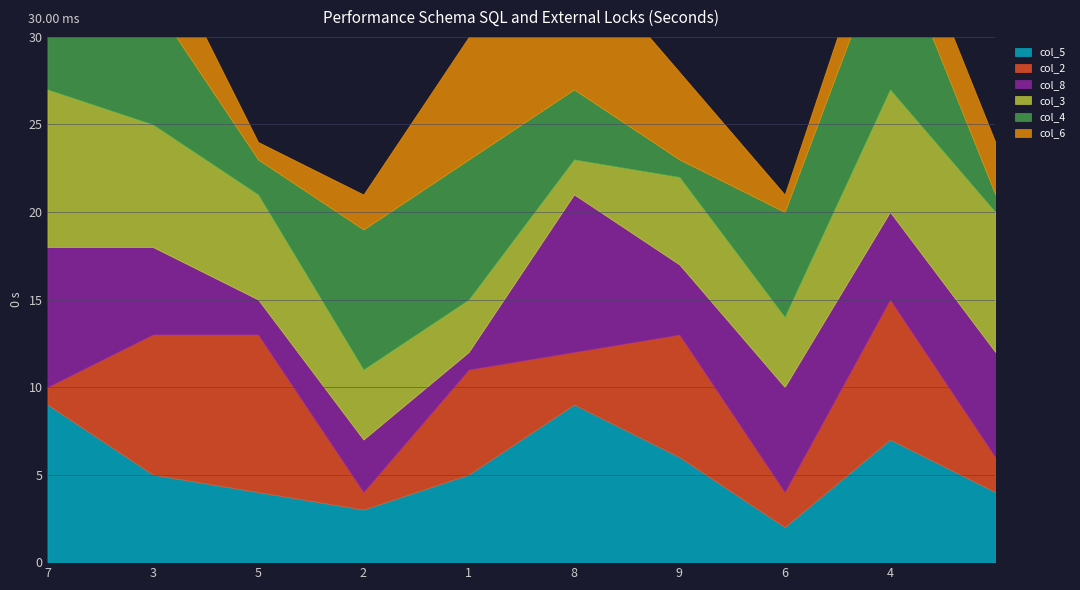

In col_2, how many points are higher than both neighbors (excluding endpoints)?

4